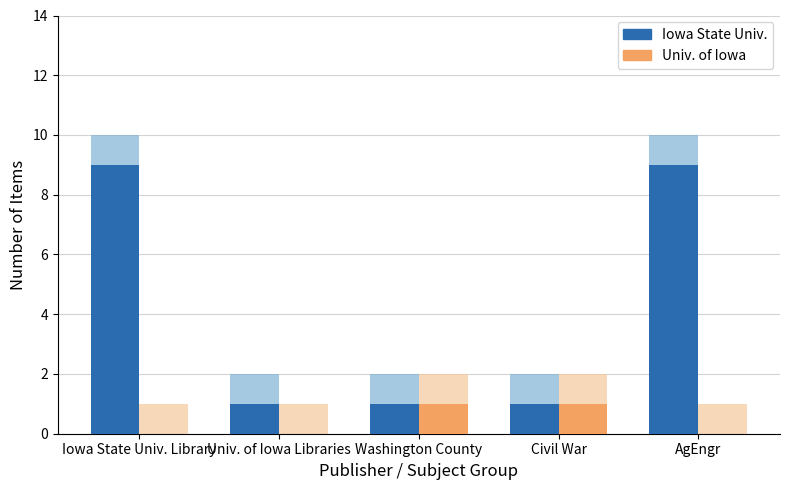

What position from the right is AgEngr?

1